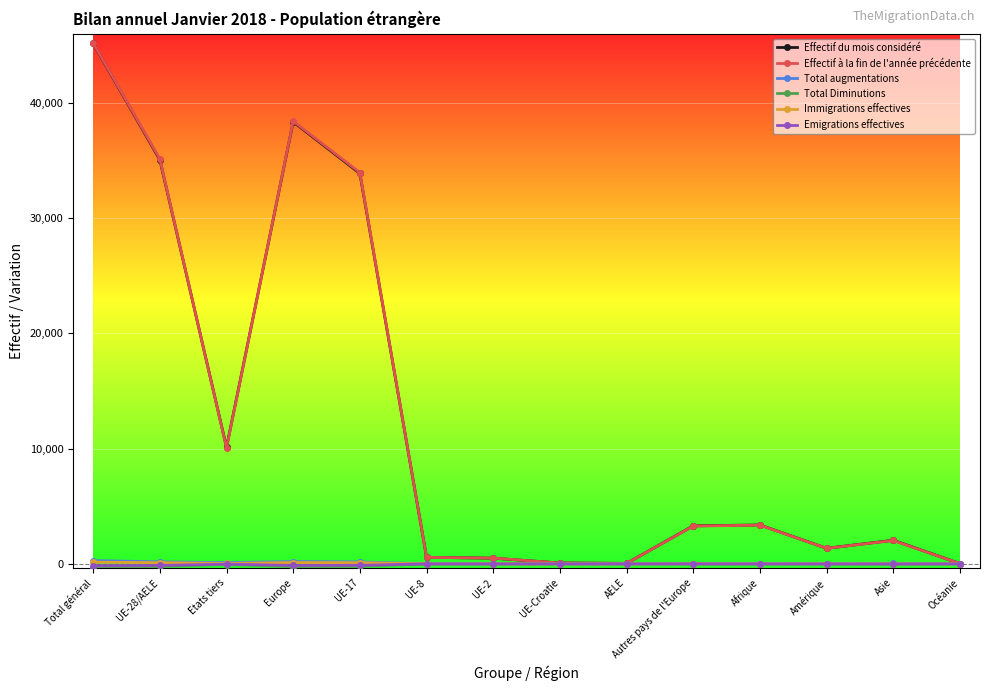

Which series has the widest spread of values?

Effectif à la fin de l'année précédente